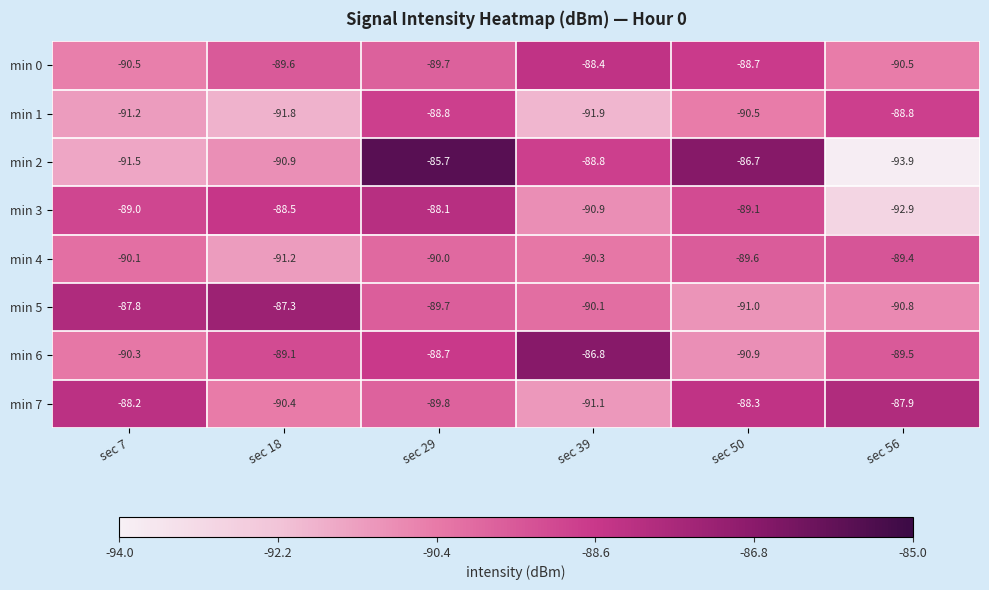

Between sec 29 and sec 56, which series saw the biggest shift?

min 2